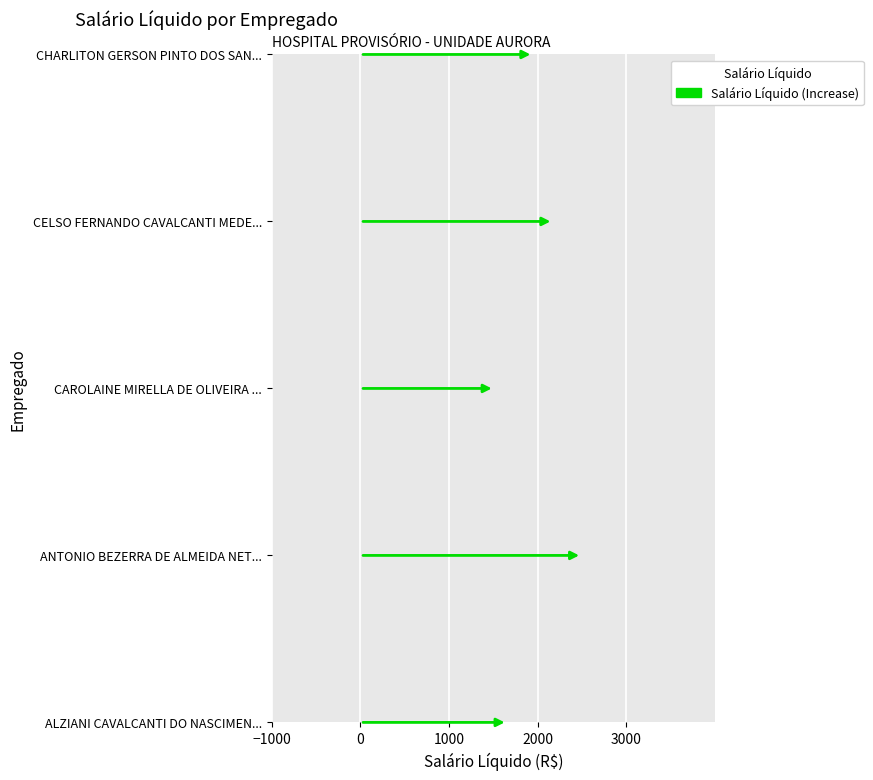

Count the number of categories in the chart.

5